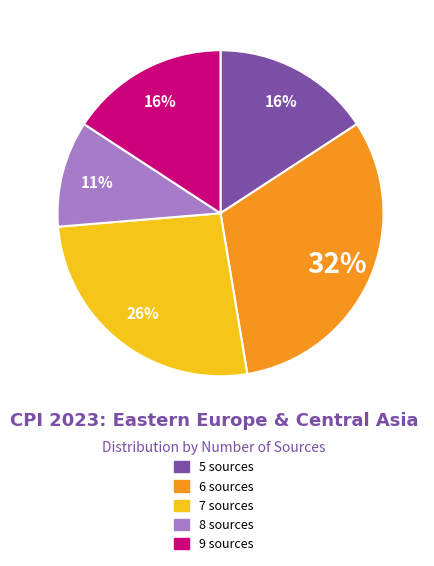

To the nearest percent, what portion does 5 sources represent?

16%